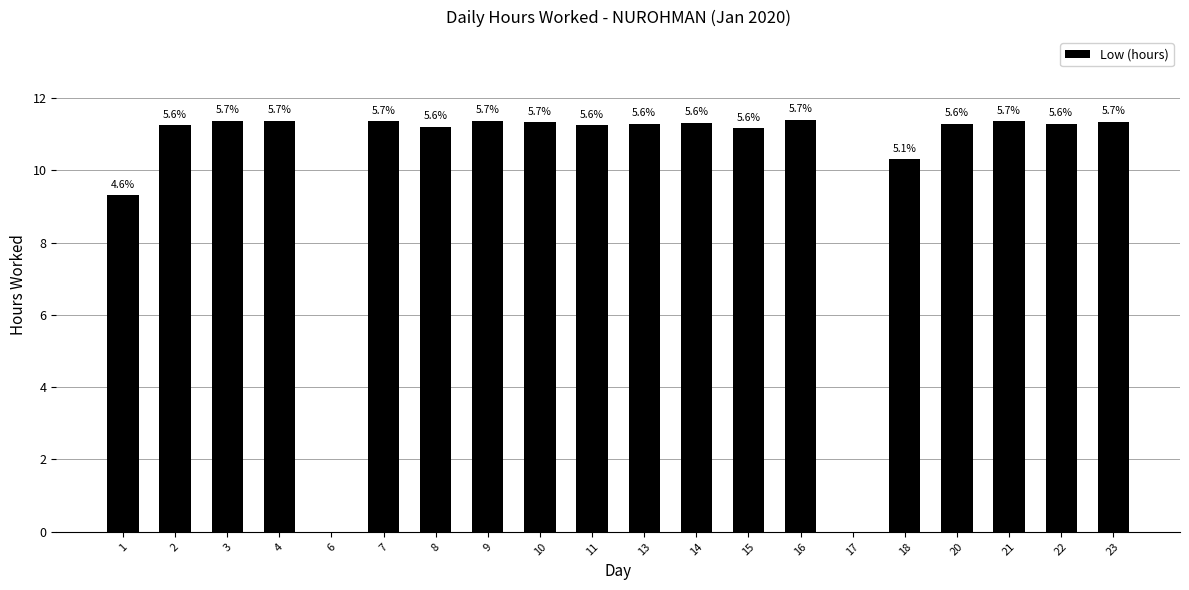

How many data points are above 11?

16